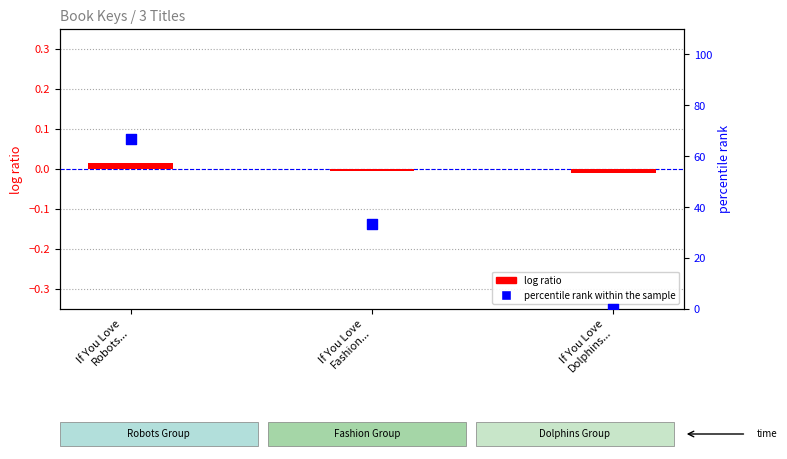

Which series reaches the maximum Y coordinate?

percentile rank within the sample